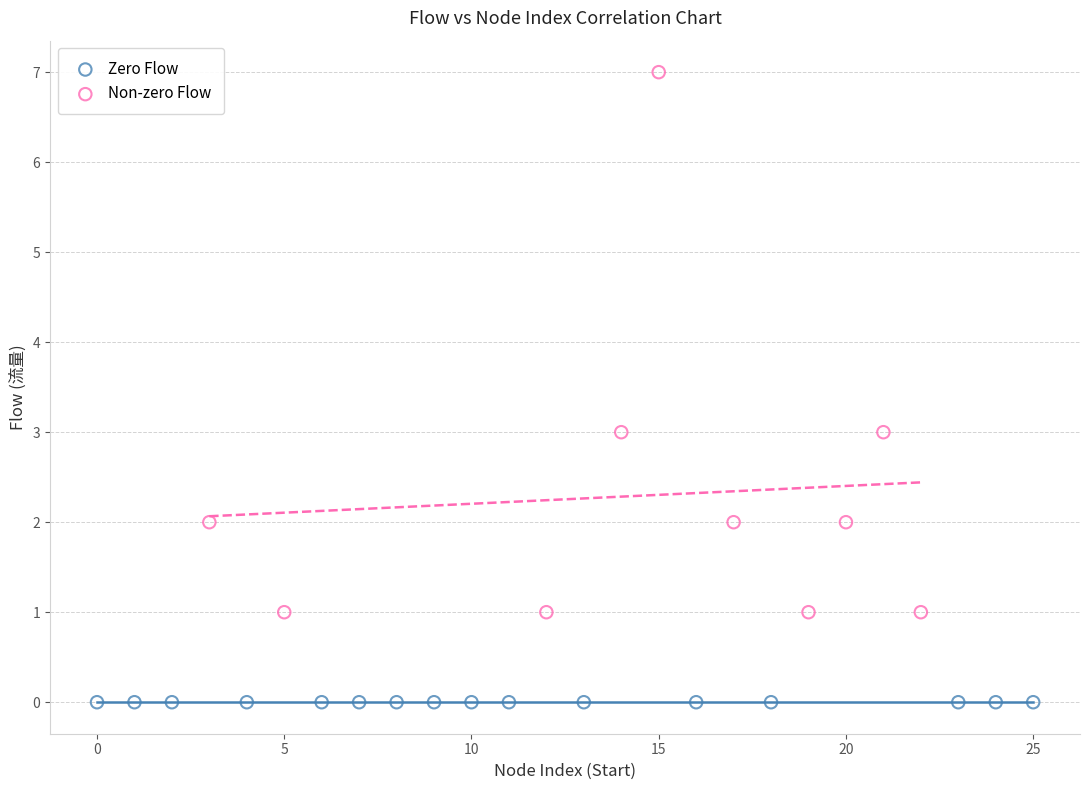

Which series reaches the maximum Y coordinate?

Non-zero Flow